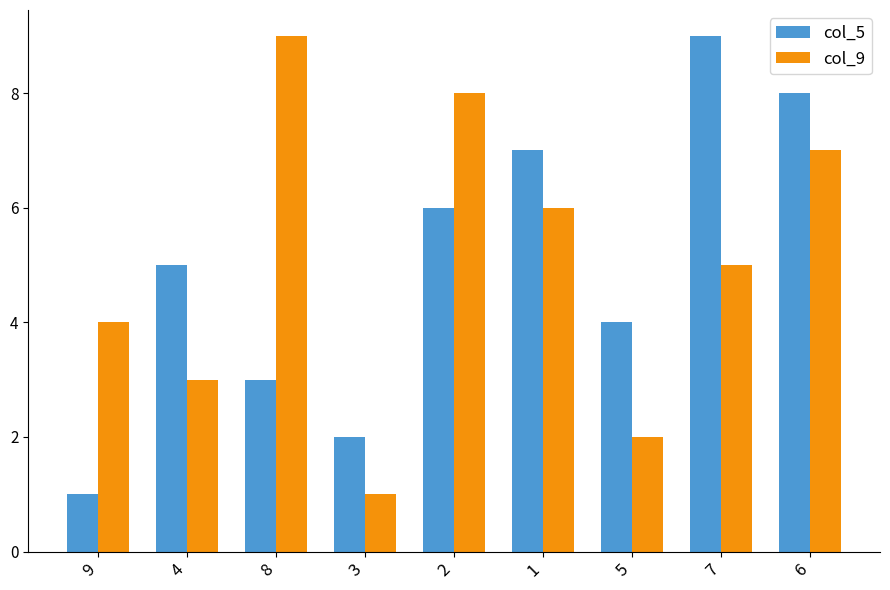

Reading right to left, extract all data points from this chart.

col_5: 8	9	4	7	6	2	3	5	1
col_9: 7	5	2	6	8	1	9	3	4